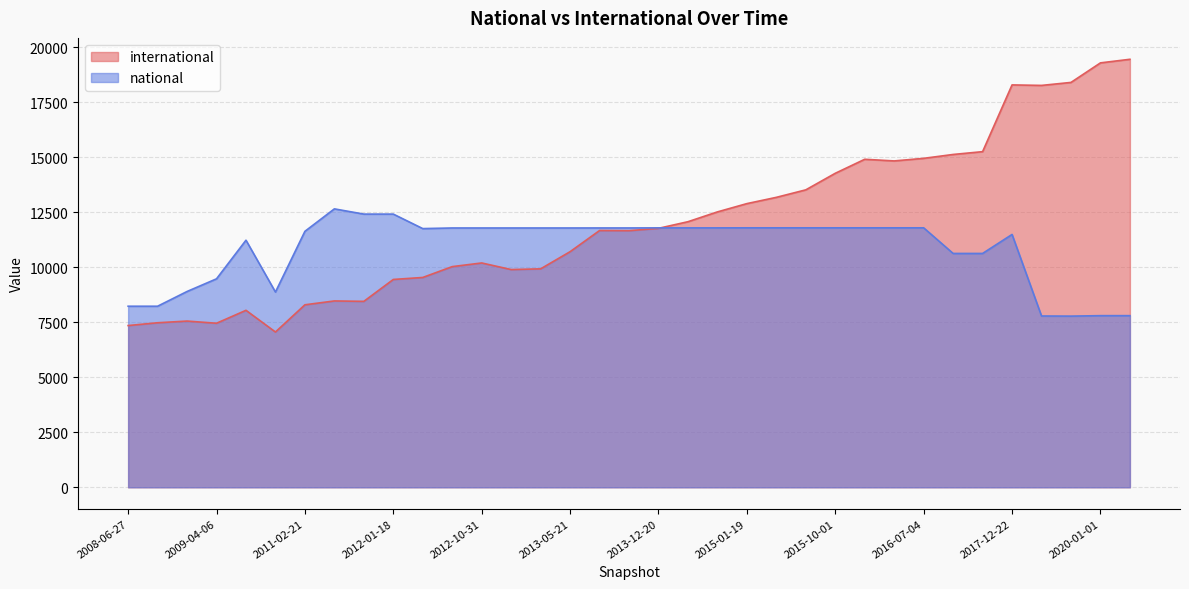

Reading left to right, transcribe all the data shown in this chart.

international: 2009-12-16=8048	2011-09-05=8455	2012-12-11=9901	2015-10-01=14279	2016-12-27=15263	2013-02-20=9934	2012-10-31=10201	2013-05-21=10714	2012-03-26=9542	2015-07-03=13526	2013-07-09=11676	2015-01-19=12900	2008-12-17=7559	2018-07-11=18411	2011-02-21=8299	2008-06-27=7355	2013-12-20=11776	2017-12-22=18298	2014-03-28=12077	2015-04-09=13185	2008-10-10=7482	2020-04-01=19463	2020-01-01=19300	2013-09-10=11669	2009-04-06=7460	2012-07-13=10035	2014-09-08=12523	2016-10-07=15135	2010-07-26=7061	2016-07-04=14959	2018-04-09=18275	2016-01-04=14916	2016-04-05=14841	2011-06-10=8474	2012-01-18=9451
national: 2009-12-16=11236	2011-09-05=12423	2012-12-11=11792	2015-10-01=11799	2016-12-27=10634	2013-02-20=11792	2012-10-31=11792	2013-05-21=11792	2012-03-26=11764	2015-07-03=11799	2013-07-09=11793	2015-01-19=11799	2008-12-17=8904	2018-07-11=7784	2011-02-21=11640	2008-06-27=8234	2013-12-20=11797	2017-12-22=11498	2014-03-28=11797	2015-04-09=11799	2008-10-10=8234	2020-04-01=7805	2020-01-01=7805	2013-09-10=11793	2009-04-06=9480	2012-07-13=11792	2014-09-08=11797	2016-10-07=10634	2010-07-26=8879	2016-07-04=11799	2018-04-09=7790	2016-01-04=11799	2016-04-05=11799	2011-06-10=12661	2012-01-18=12423